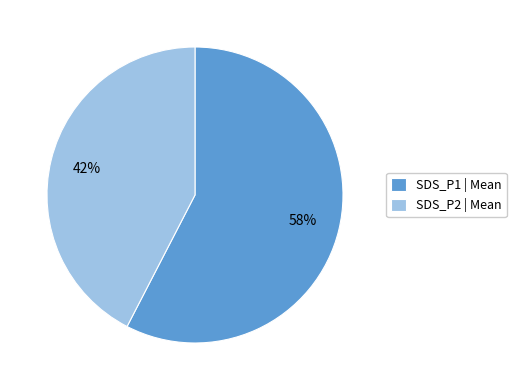

Rank the categories by value from highest to lowest.

SDS_P1 | Mean, SDS_P2 | Mean